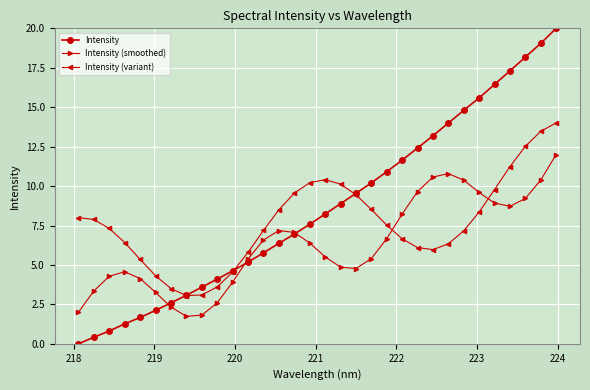

List the series in order of their peak value, highest first.

Intensity, Intensity (variant), Intensity (smoothed)